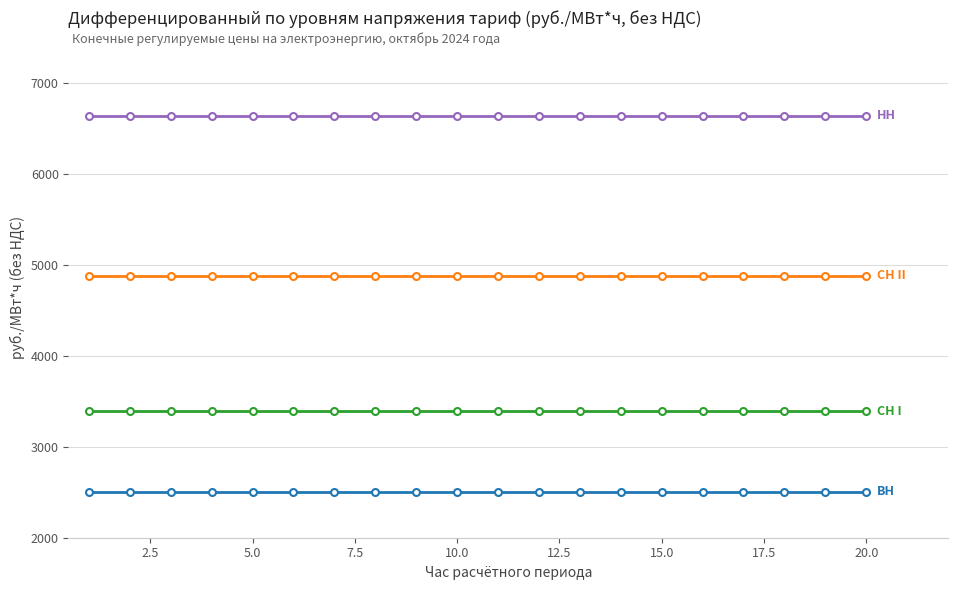

What is the smallest value displayed?

2503.3